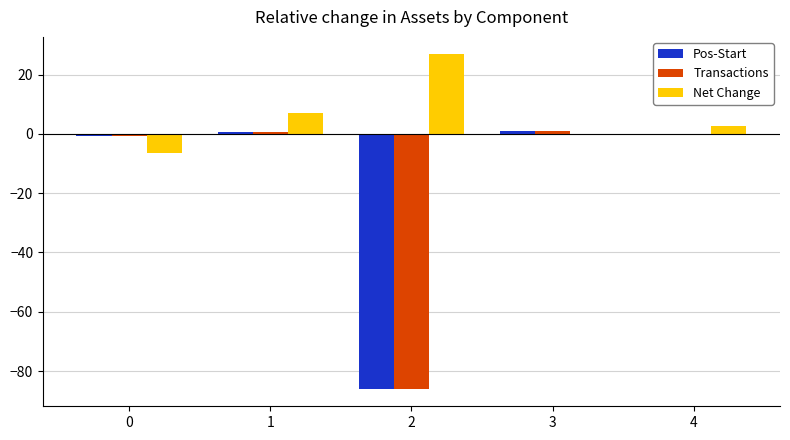

What is the total value across all series at 2?

-145.4